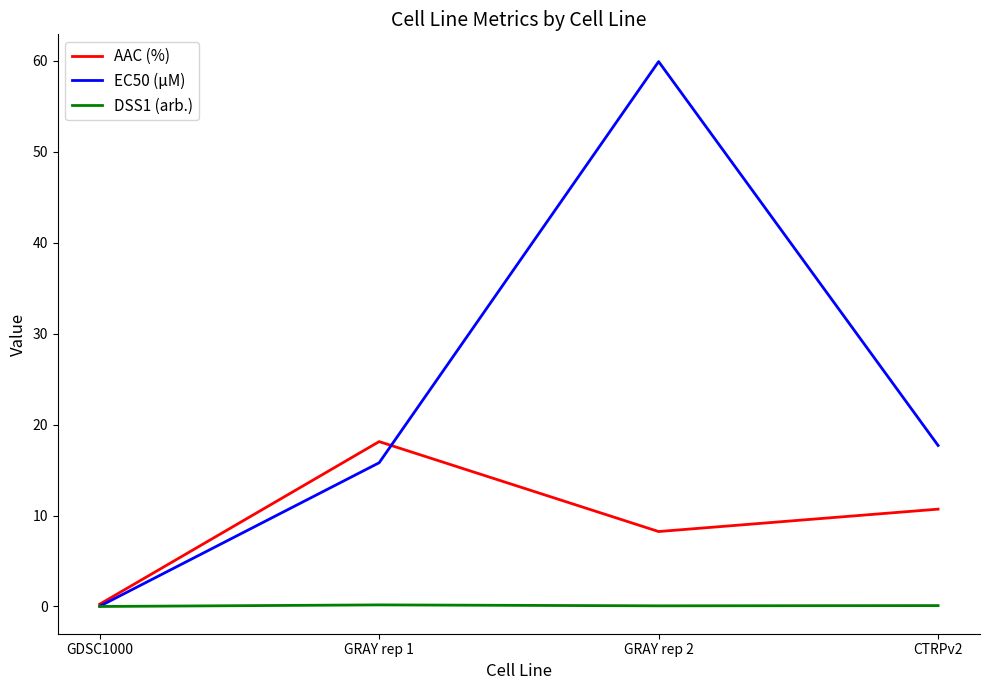

Which category has the highest value across all series?

GRAY rep 2